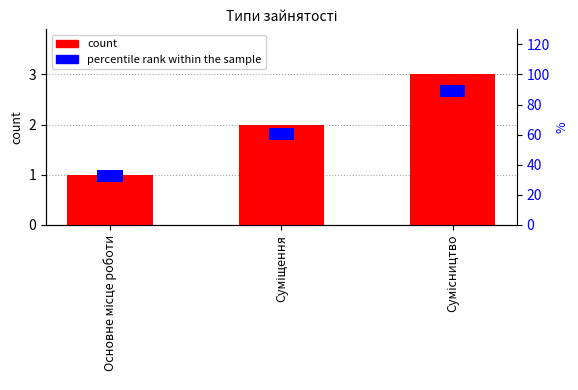

How many data points are above 2?

1